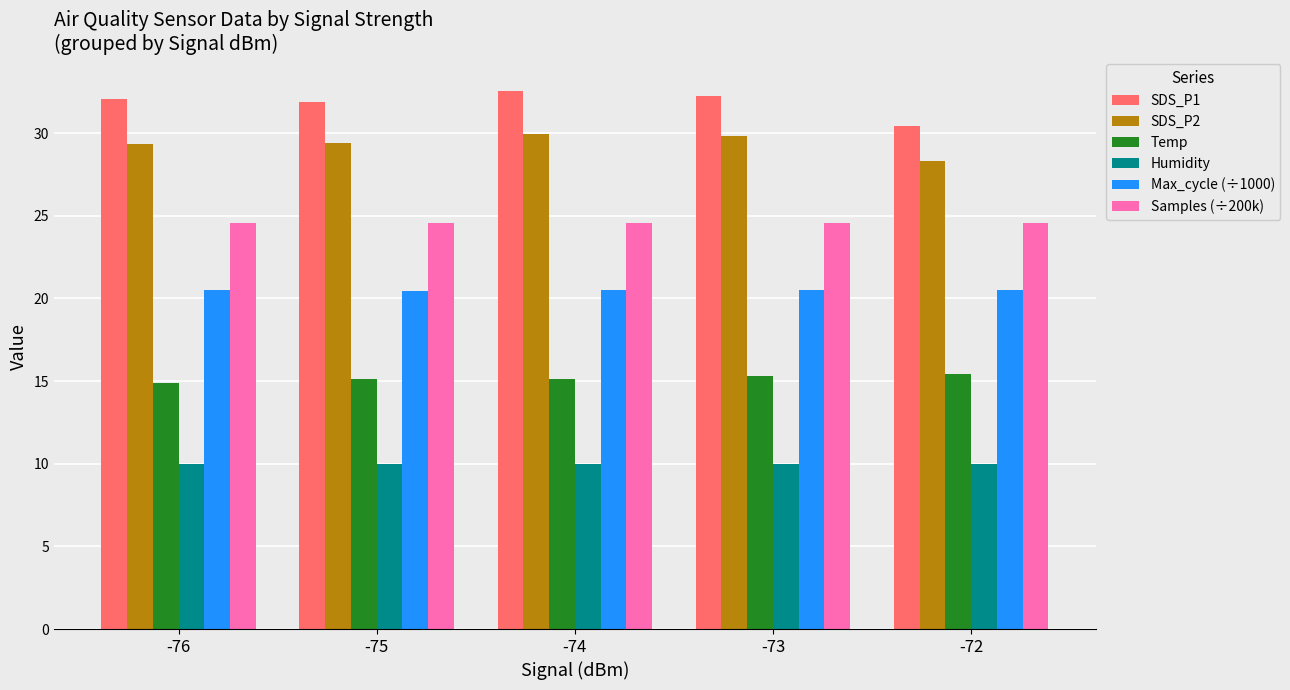

Read the Temp value at -76.

14.9